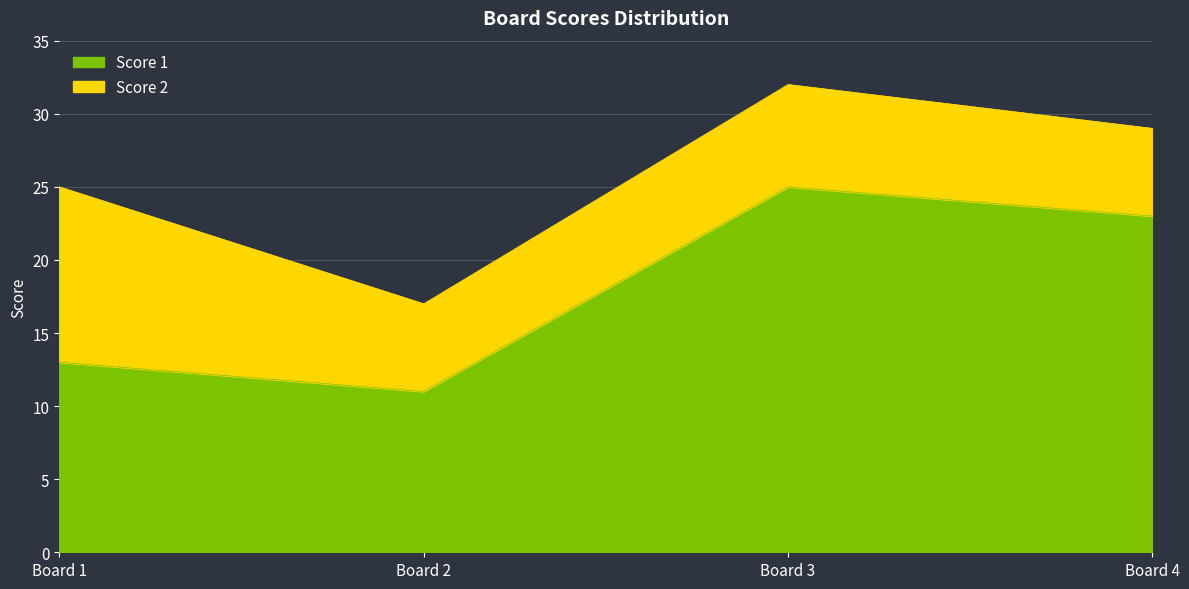

Which category has the highest value in the Score 1 series?

Board 3